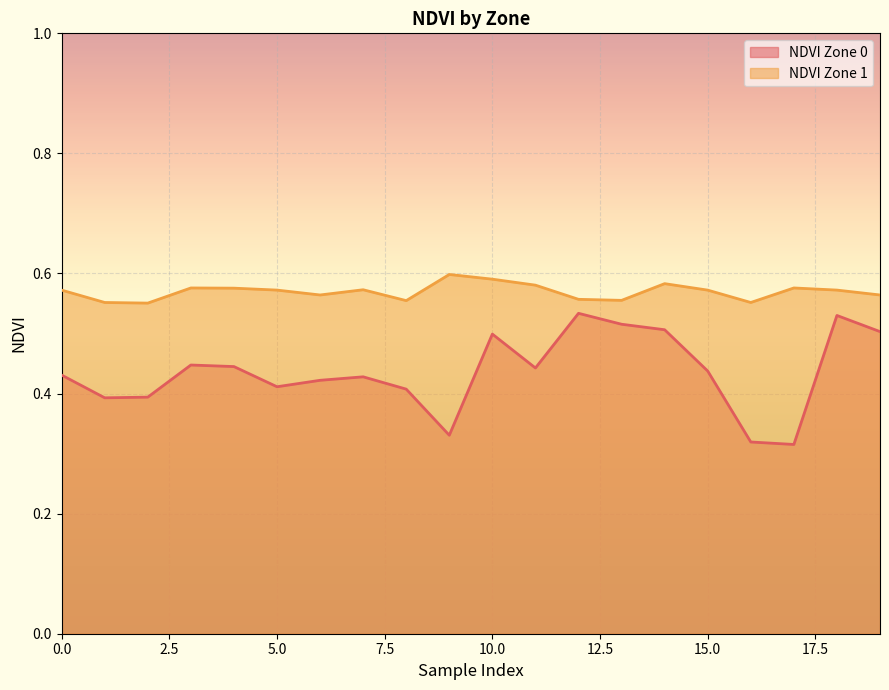

Where is the first local minimum for NDVI Zone 0?

1